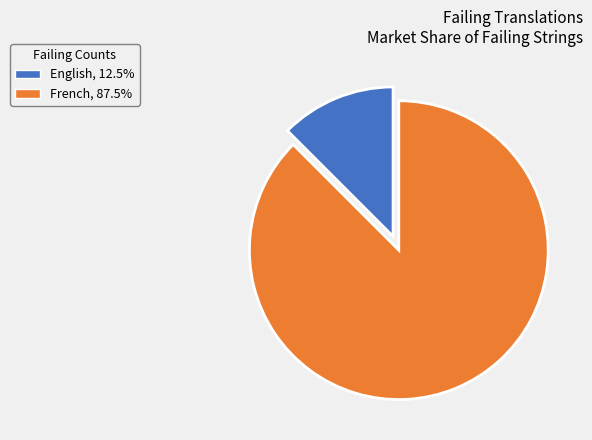

Does French account for over 50% of the chart?

Yes